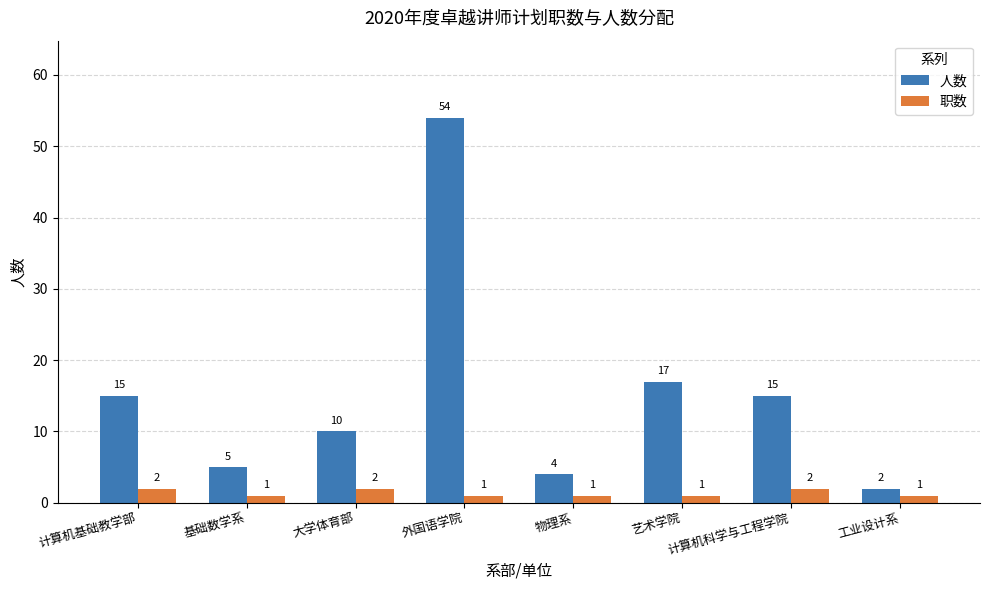

Rank the series at 基础数学系 from lowest to highest value.

职数, 人数